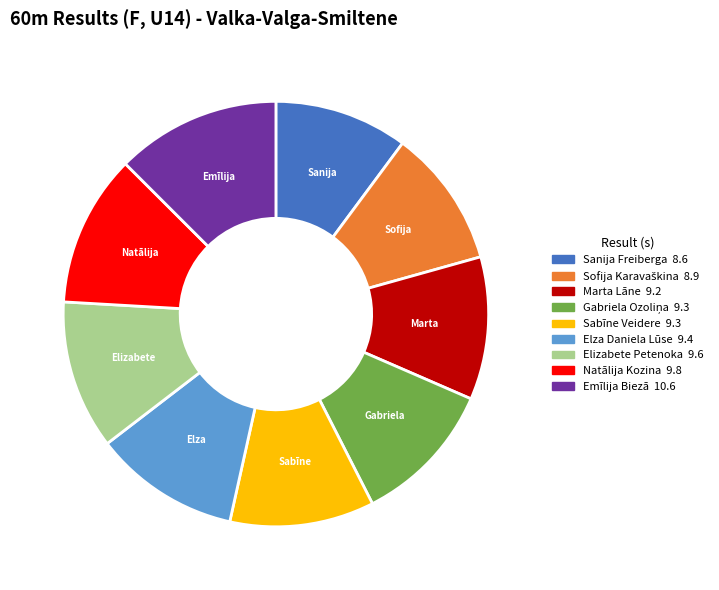

Does Marta Lāne account for over 50% of the chart?

No